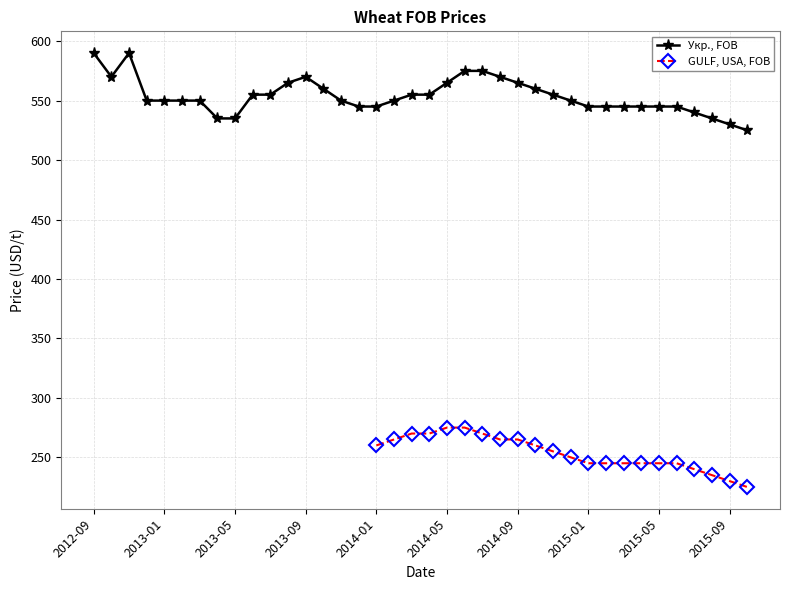

What is the maximum value for Укр., FOB?

590